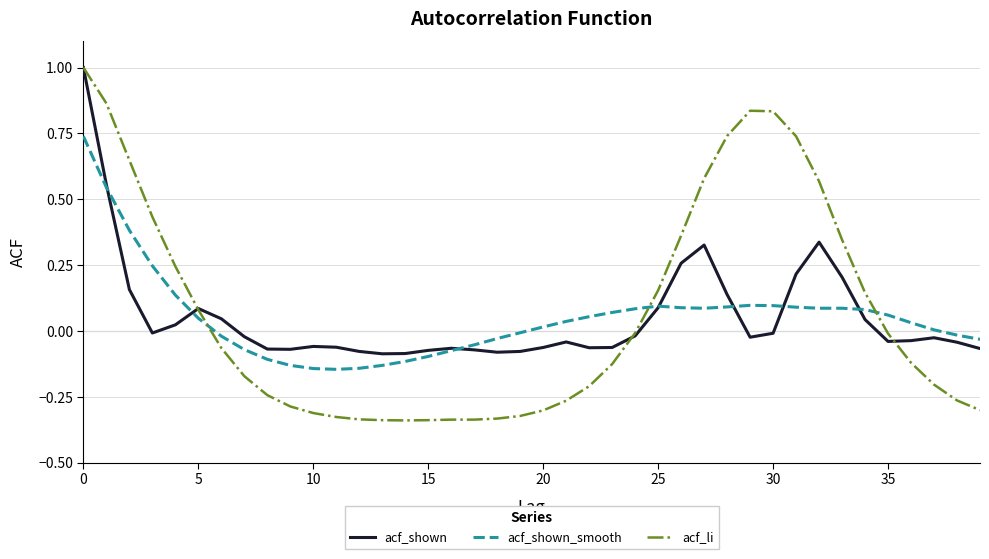

What is the maximum value shown in the chart?

1.0